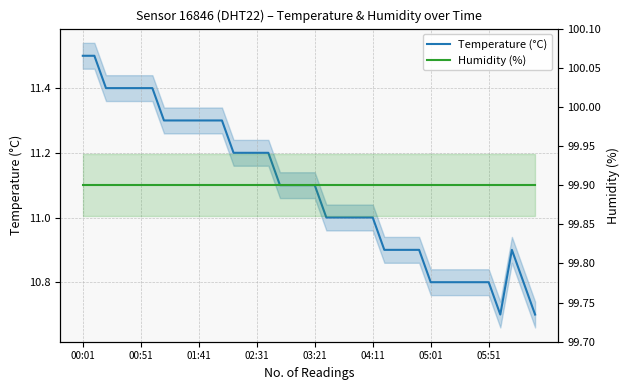

Does the chart have visible grid lines?

Yes